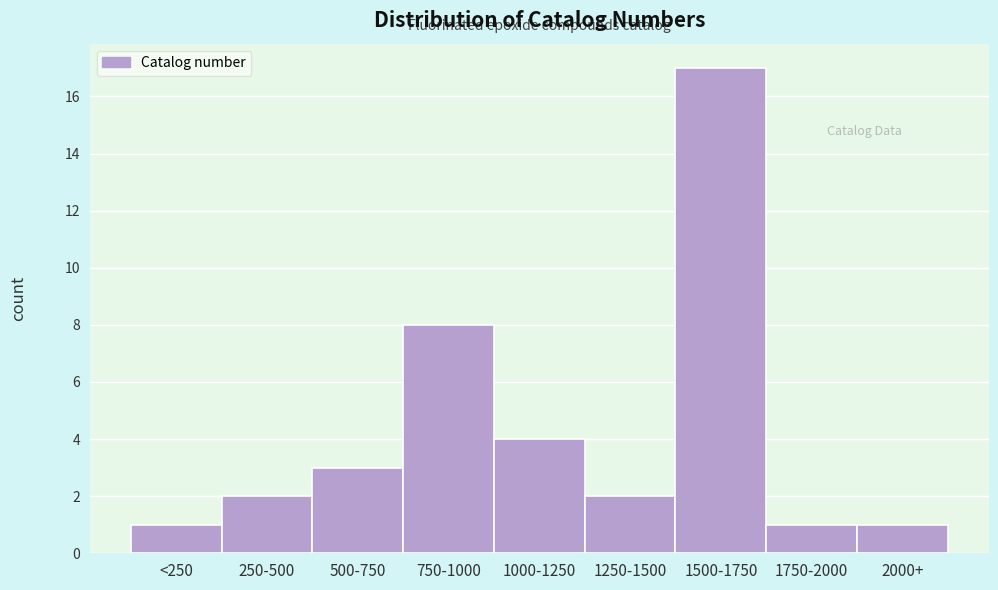

Reading left to right, transcribe all the data shown in this chart.

1	2	3	8	4	2	17	1	1